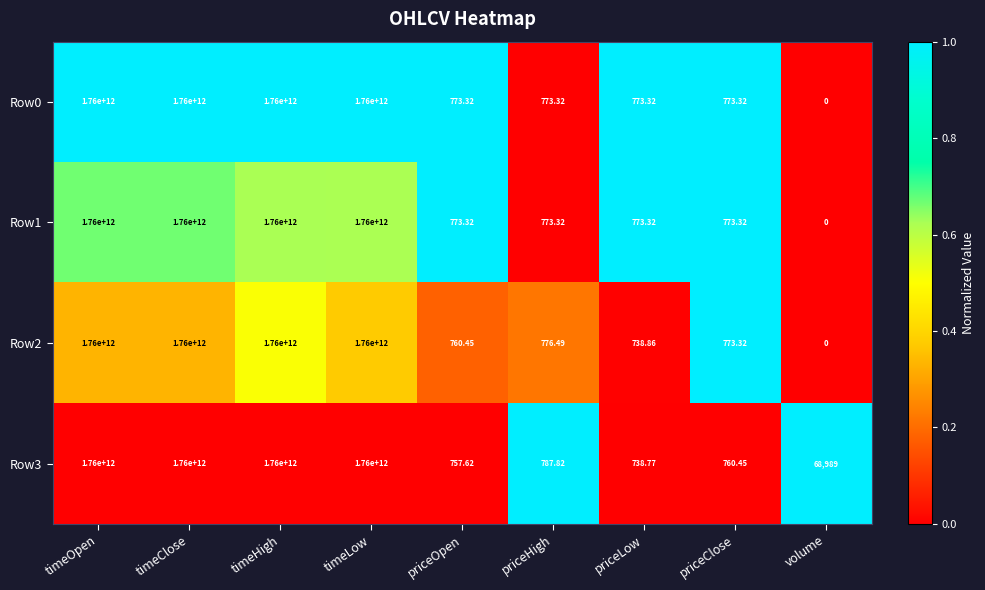

How many data points does each series have?

9